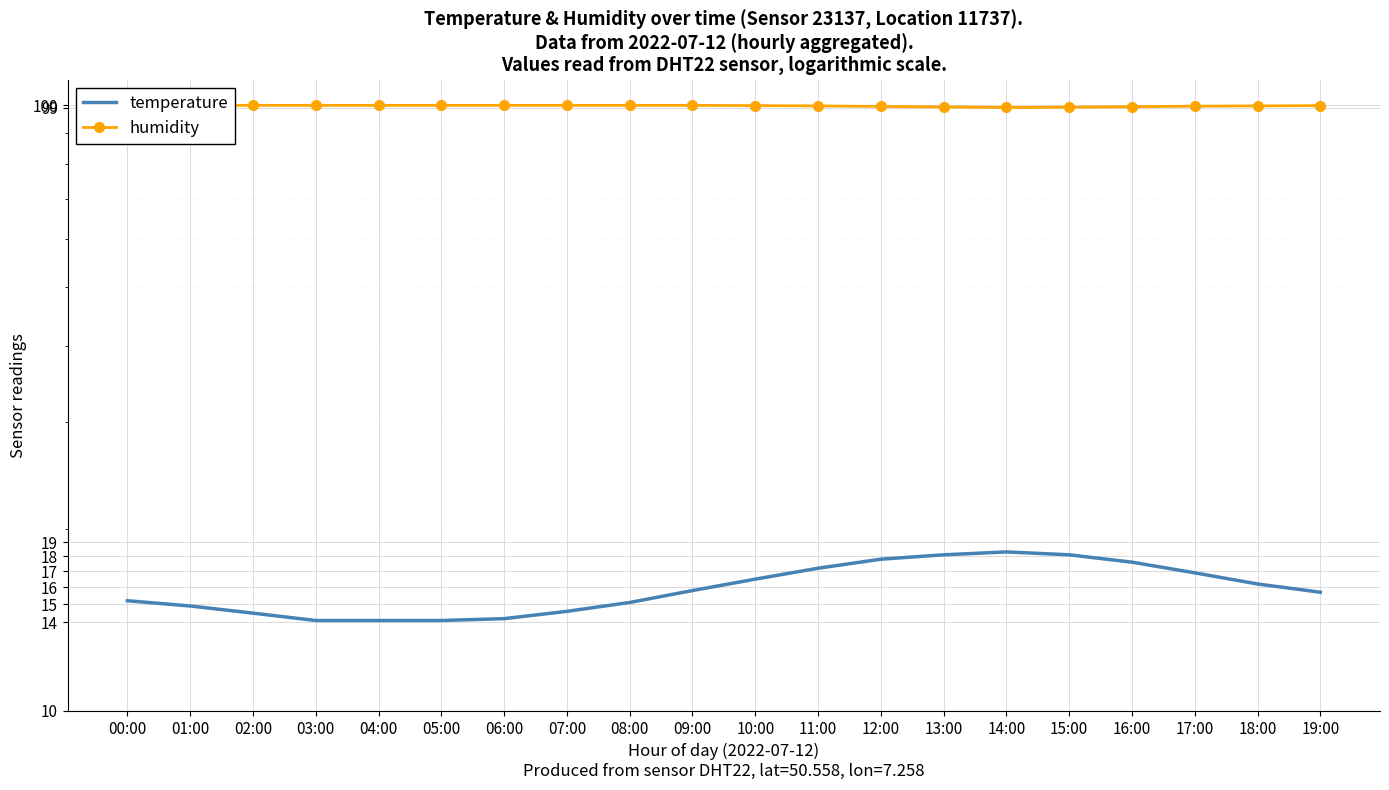

What is the label of the 8th point from the left?

07:00